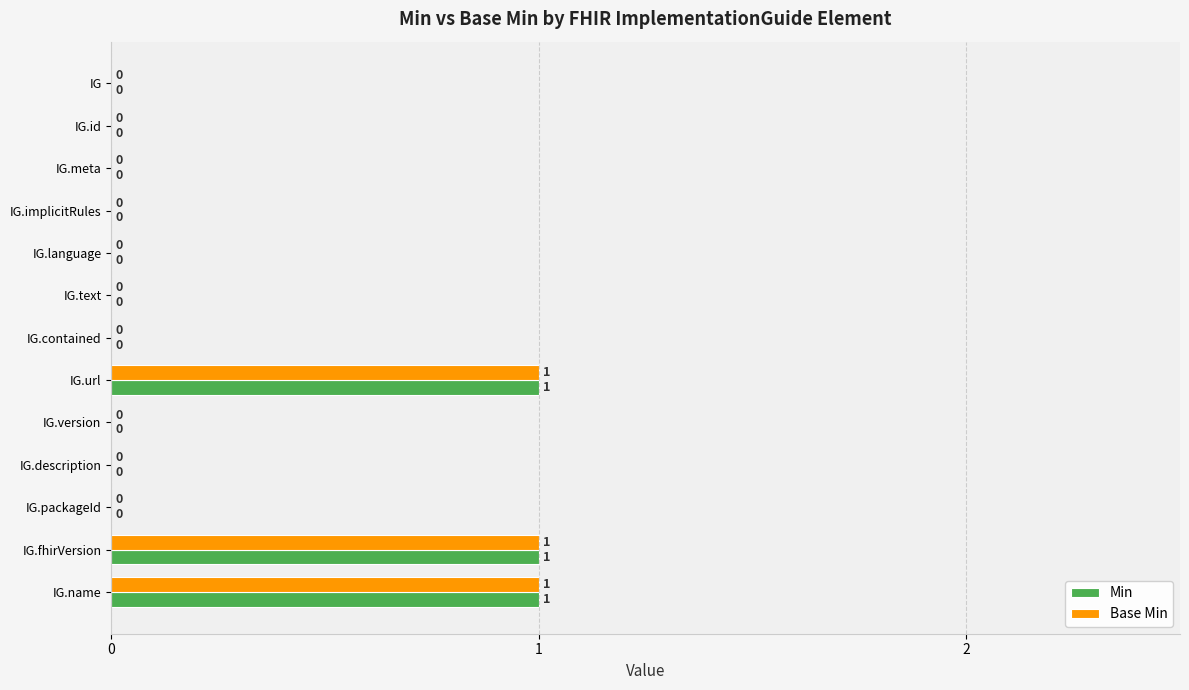

True or false: Base Min has a value of -1 at IG.description.

False